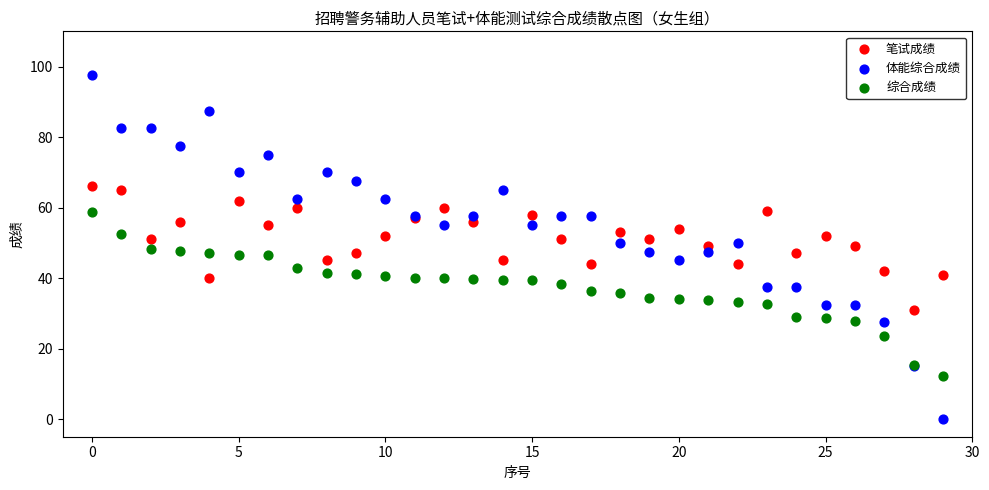

Which series has the largest Y range (max minus min)?

体能综合成绩